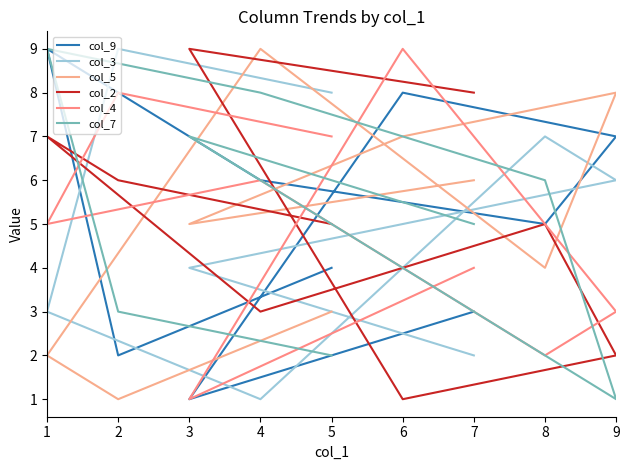

What is the difference between the col_4 values at 8 and 9?

1